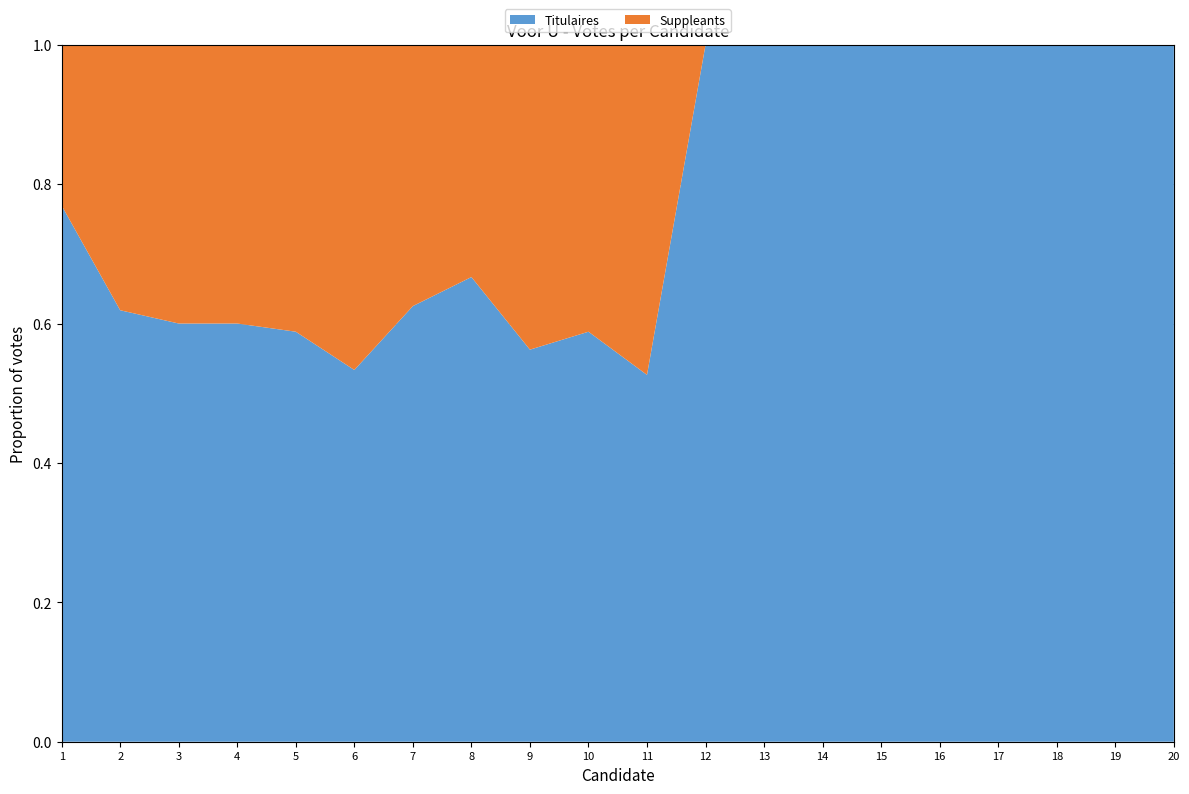

Reading left to right, what are all the values shown in this chart?

Titulaires: 30	13	9	9	10	8	10	8	9	10	10	7	7	9	6	6	10	8	8	7
Suppleants: 9	8	6	6	7	7	6	4	7	7	9	0	0	0	0	0	0	0	0	0